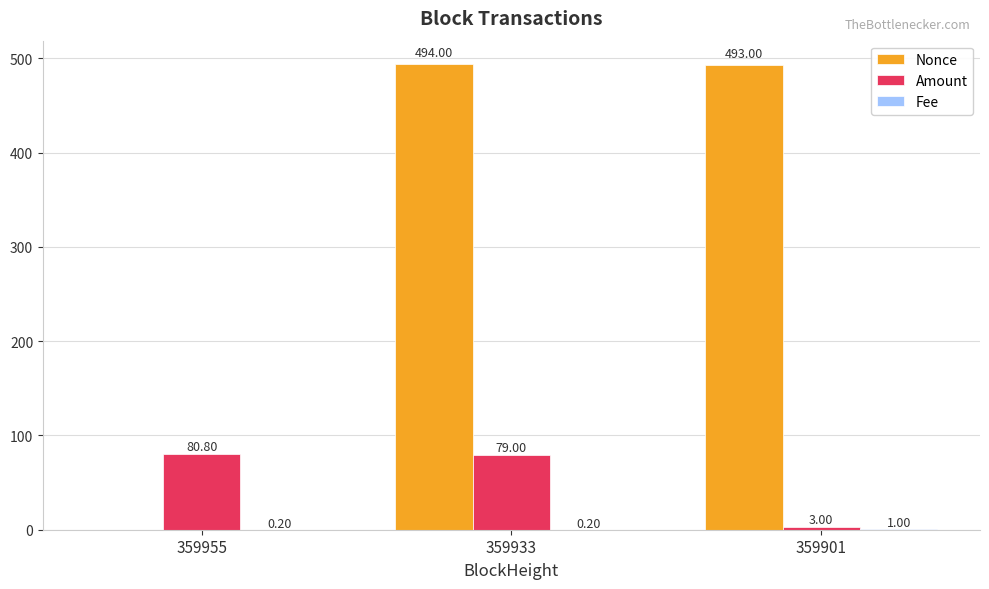

What is the sum of the Amount values at 359955 and 359933?

159.8